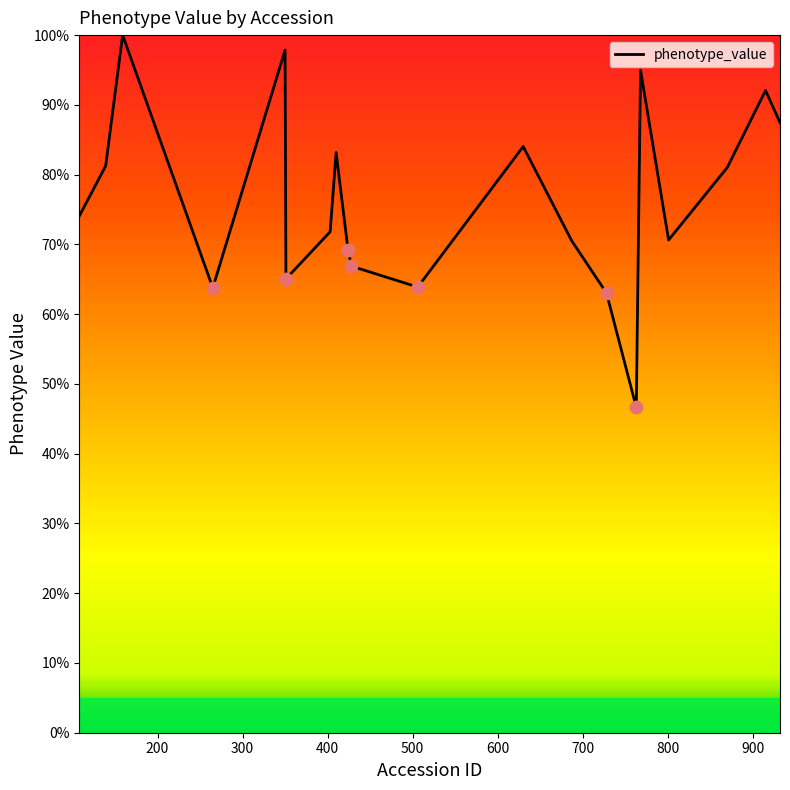

What is the minimum value shown in the chart?

46.6